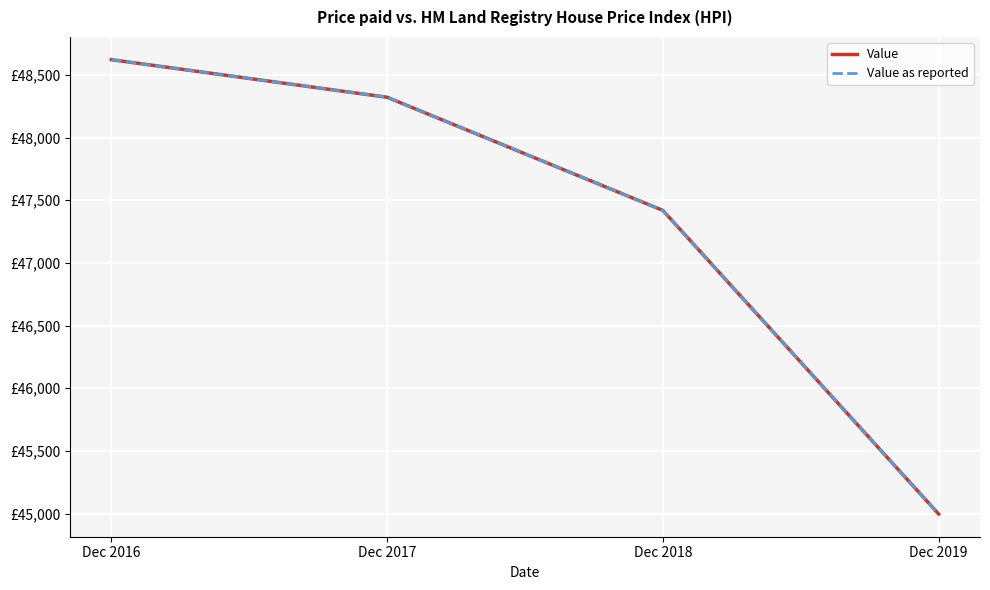

At Dec 2016, list the series in order from smallest to largest.

Value, Value as reported